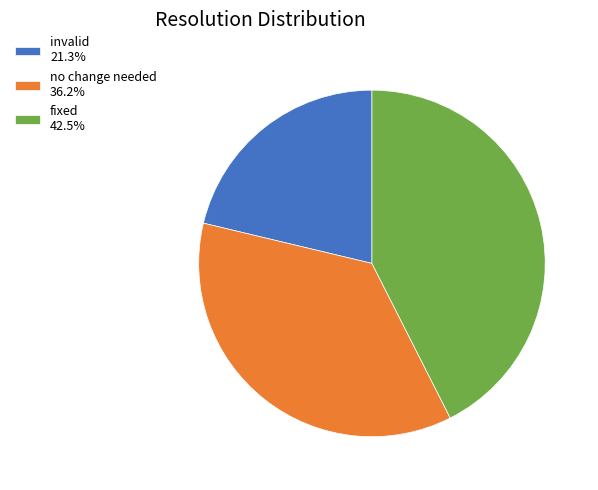

Is the sum of fixed and invalid greater than half?

Yes